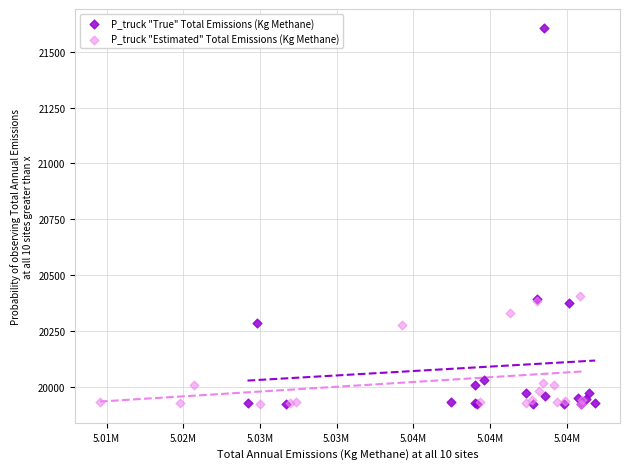

Which series has the largest Y range (max minus min)?

P_truck "True" Total Emissions (Kg Methane)